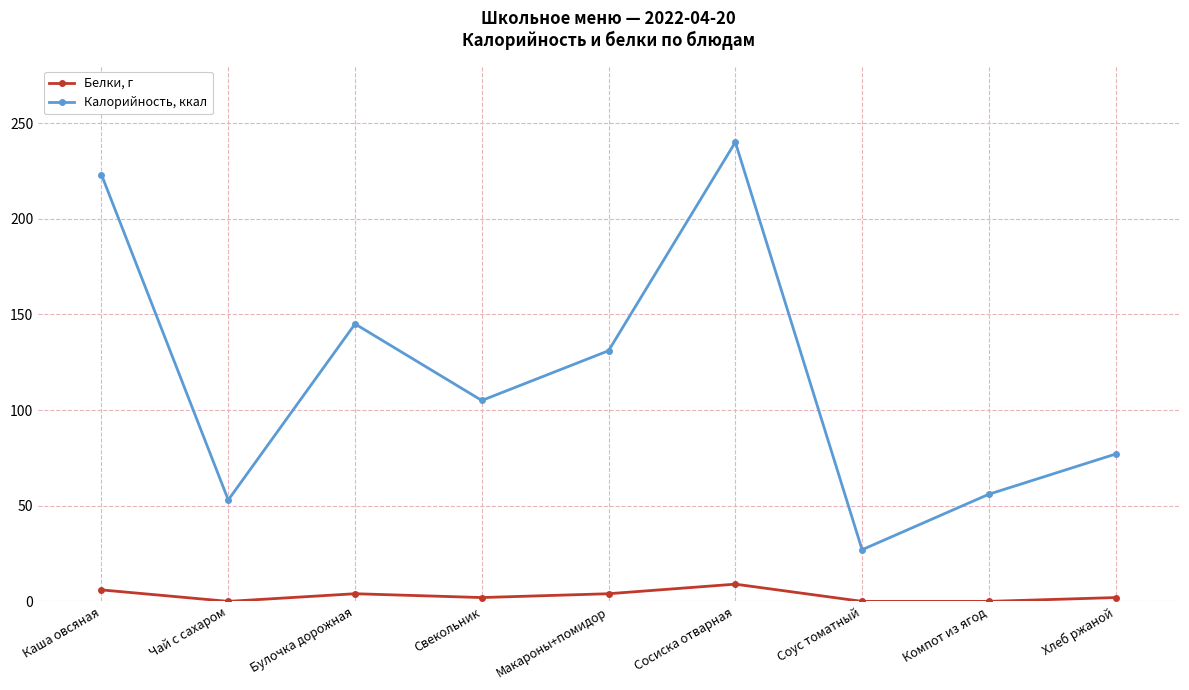

Does the chart display data point markers on the line(s)?

Yes